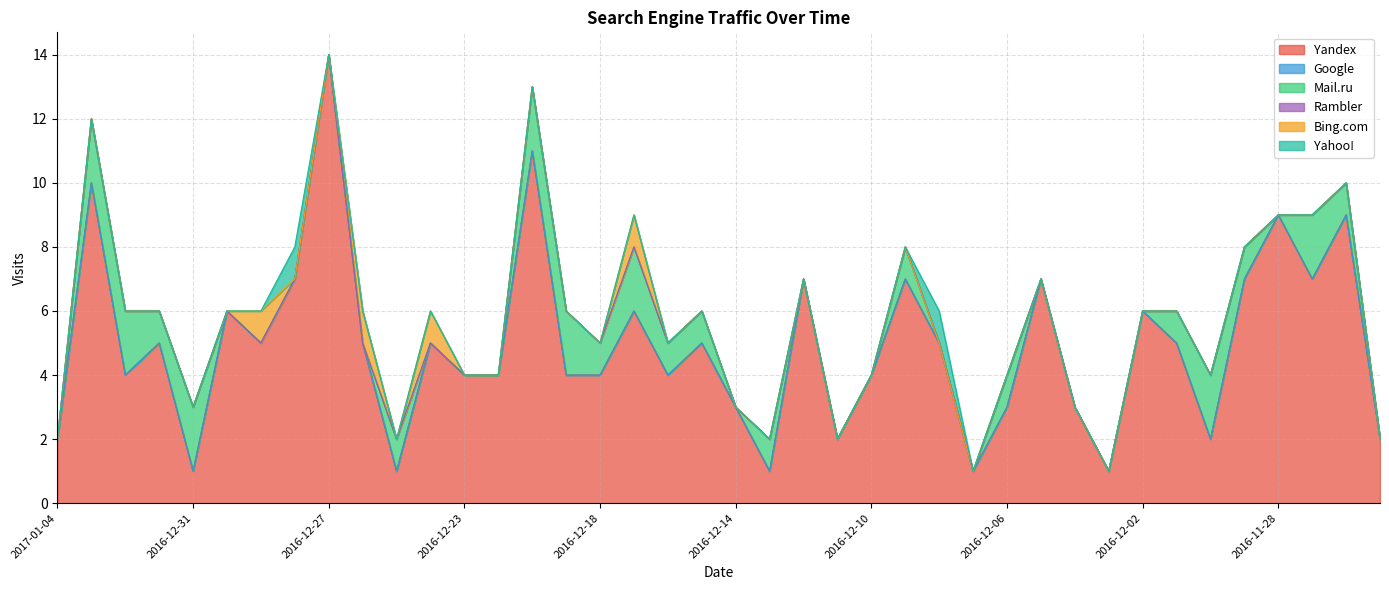

What is the label of the 24th point from the right?

2016-12-18